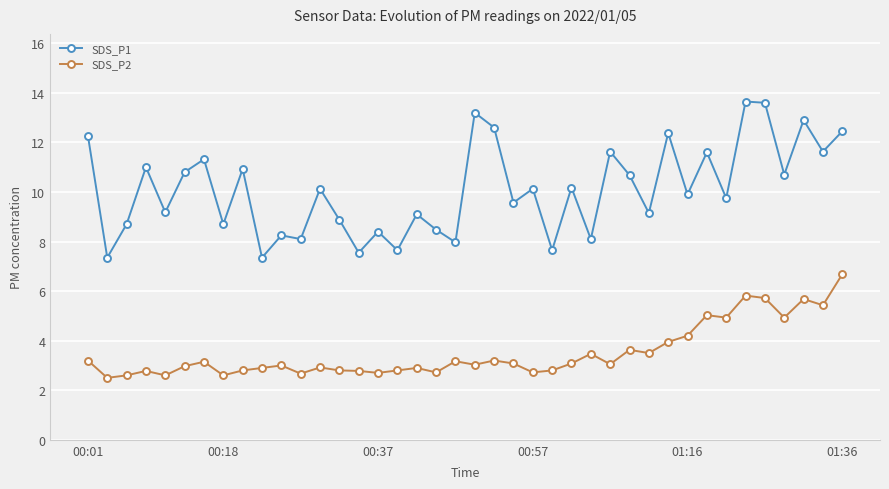

True or false: SDS_P2 has more than 0 interior local peaks.

True